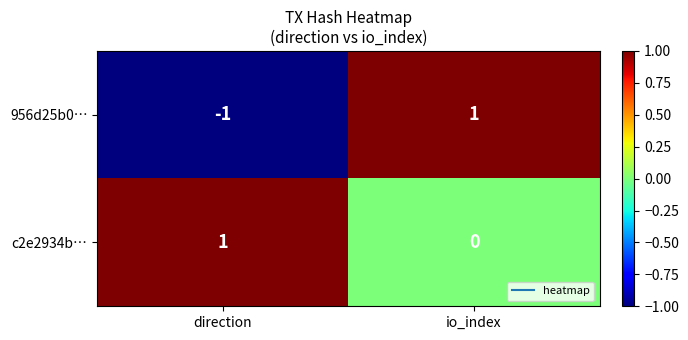

The value of 956d25b0… at direction is -2. True or false?

False